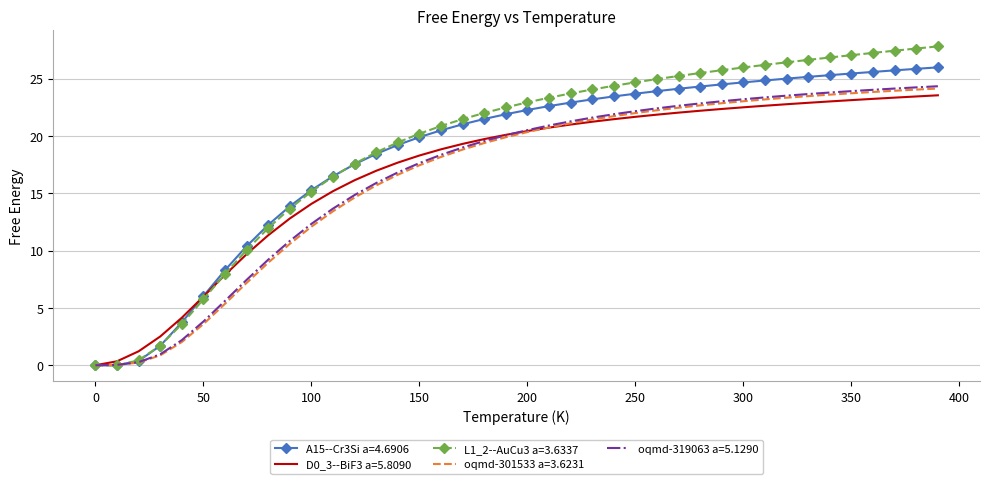

Which series has the largest range (max minus min)?

L1_2--AuCu3 a=3.6337